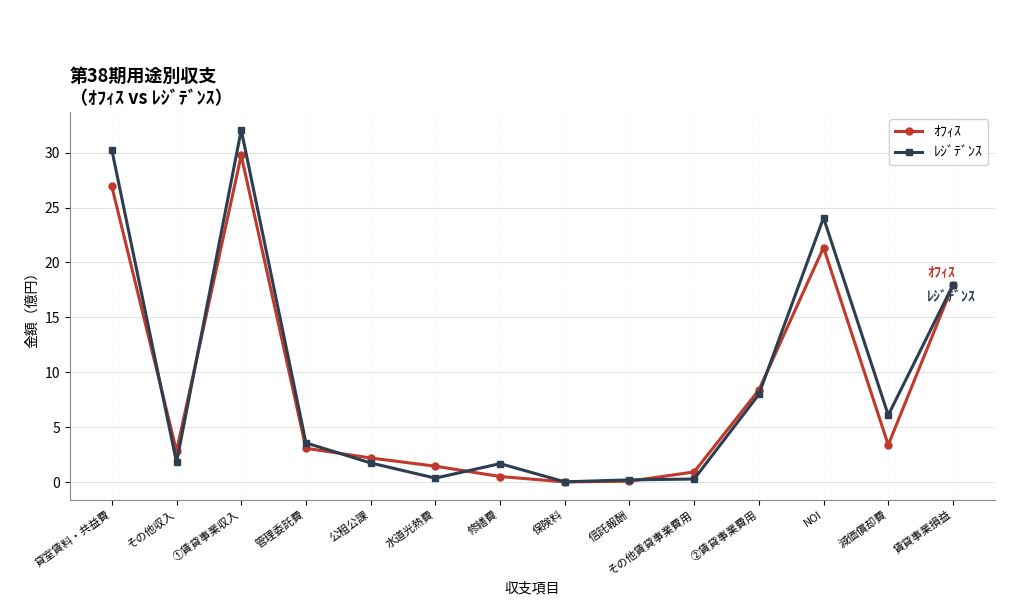

Which series changed the most between 信託報酬 and その他賃貸事業費用?

ｵﾌｨｽ